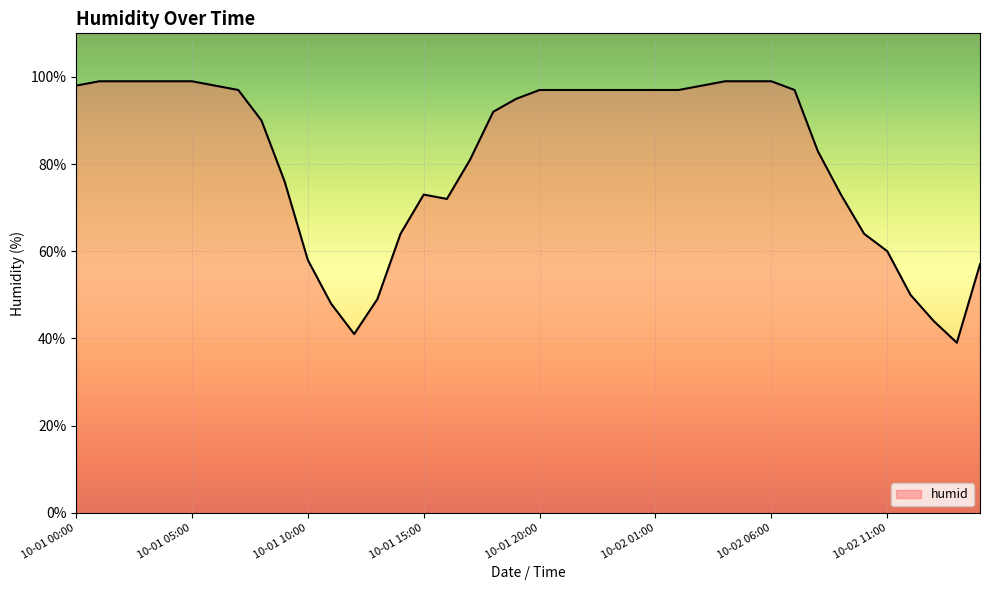

What is the minimum value shown in the chart?

39